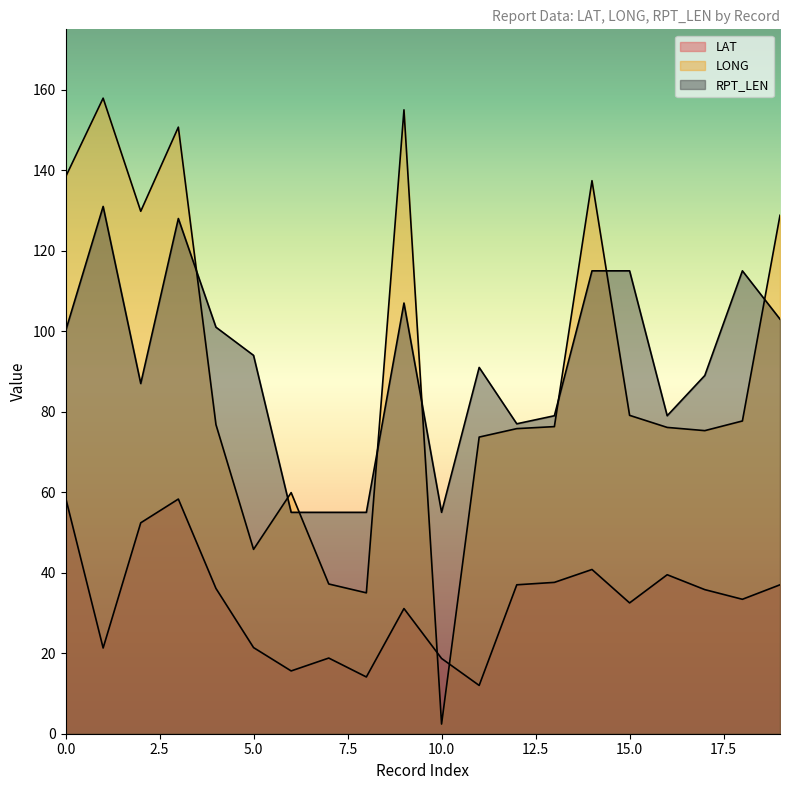

Rank the series by their maximum value, from lowest to highest.

LAT, RPT_LEN, LONG